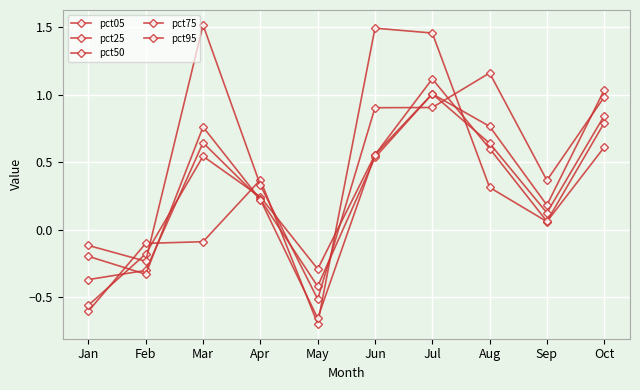

Reading left to right, extract all data points from this chart.

pct05: Jan=-0.6	Feb=-0.1	Mar=-0.1	Apr=0.4	May=-0.7	Jun=1.5	Jul=1.5	Aug=0.3	Sep=0.1	Oct=0.6
pct25: Jan=-0.6	Feb=-0.2	Mar=0.5	Apr=0.2	May=-0.3	Jun=0.6	Jul=1.1	Aug=0.6	Sep=0.1	Oct=0.8
pct50: Jan=-0.4	Feb=-0.3	Mar=0.6	Apr=0.2	May=-0.4	Jun=0.5	Jul=1.0	Aug=0.6	Sep=0.1	Oct=0.8
pct75: Jan=-0.2	Feb=-0.3	Mar=0.8	Apr=0.2	May=-0.7	Jun=0.6	Jul=1.0	Aug=0.8	Sep=0.2	Oct=1.0
pct95: Jan=-0.1	Feb=-0.2	Mar=1.5	Apr=0.3	May=-0.5	Jun=0.9	Jul=0.9	Aug=1.2	Sep=0.4	Oct=1.0